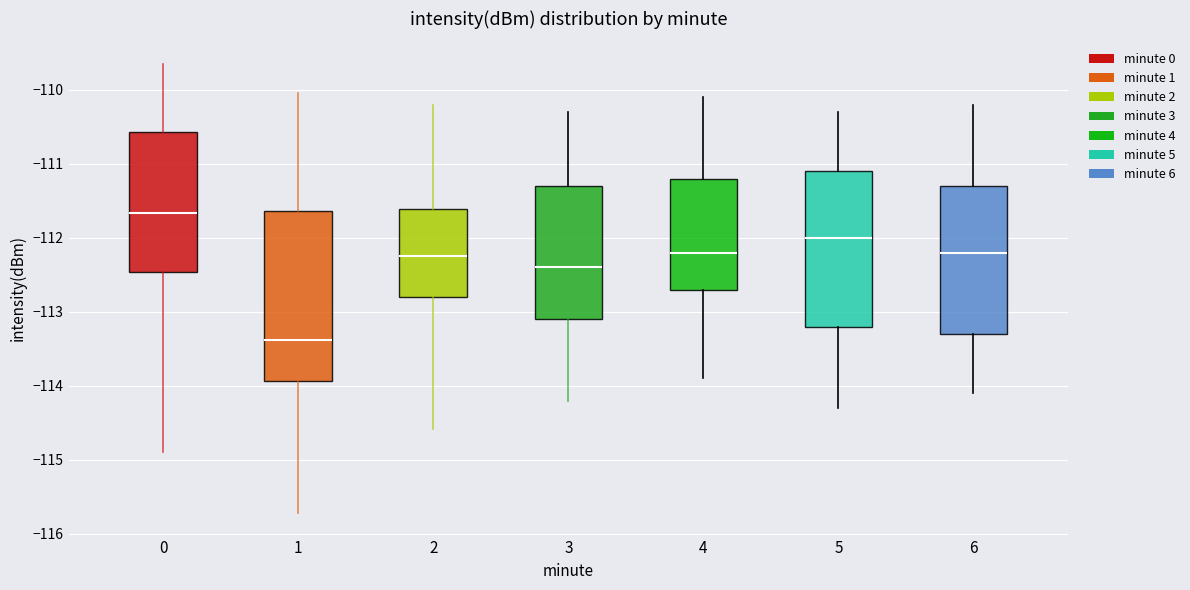

Which box has the lowest median line?

1